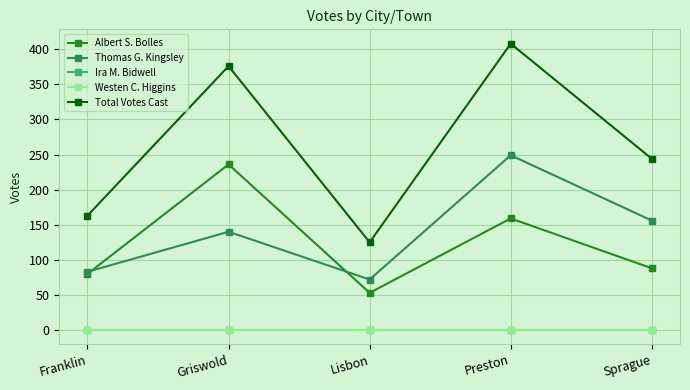

True or false: Ira M. Bidwell and Thomas G. Kingsley intersect in this chart.

False